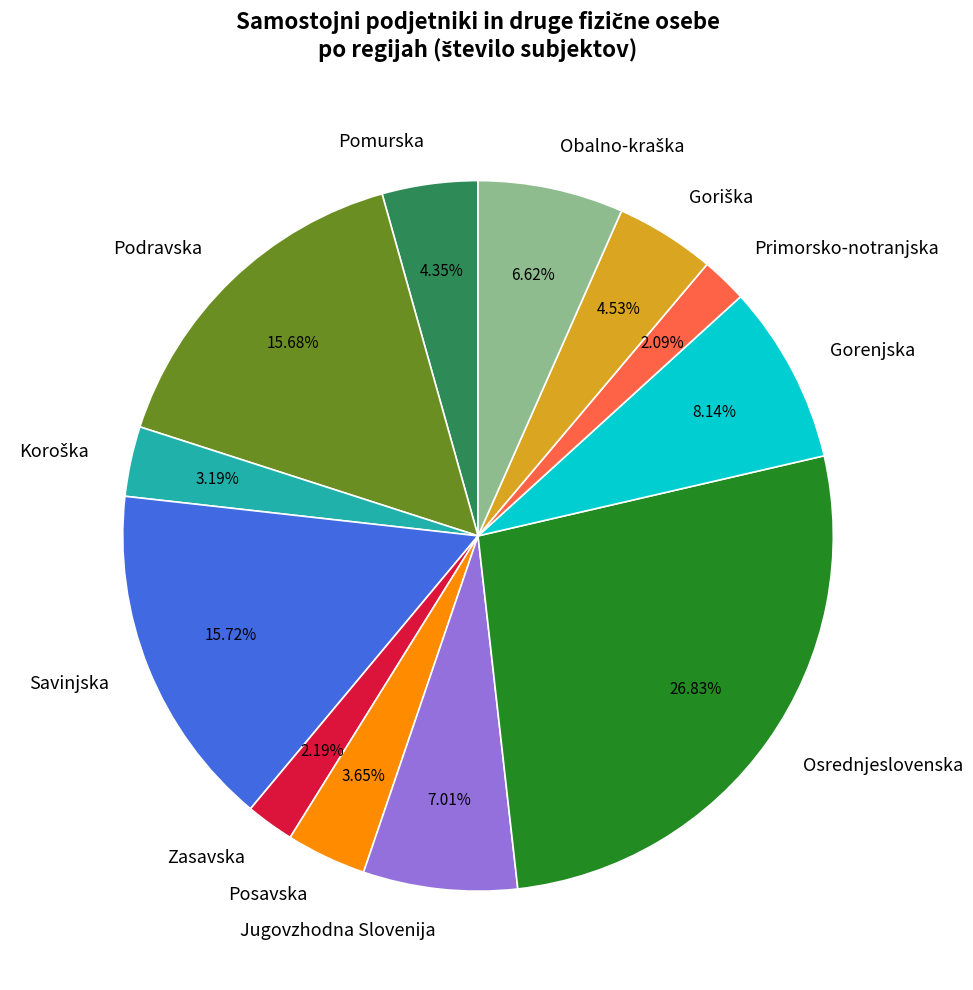

How many slices are in this pie chart?

12